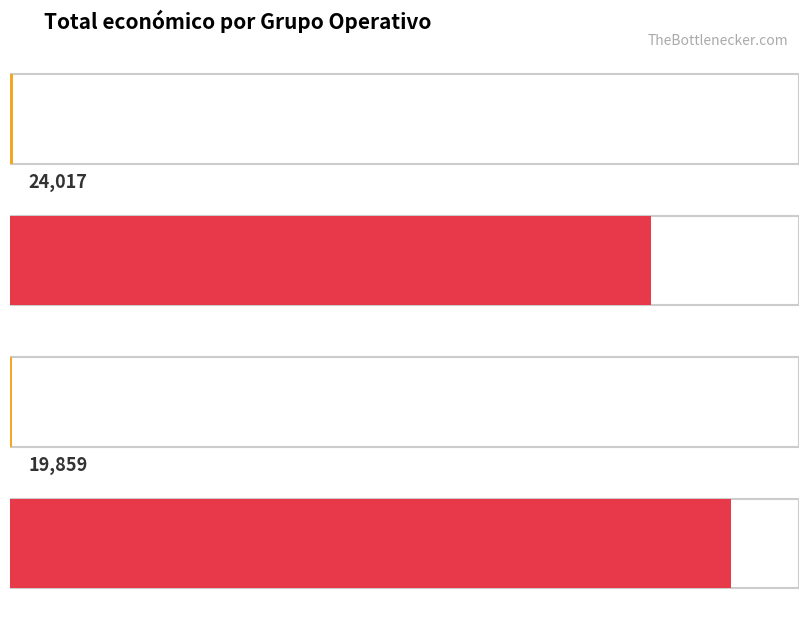

Reading left to right, list all the values displayed in this chart.

24017	5685677	19859	6401275